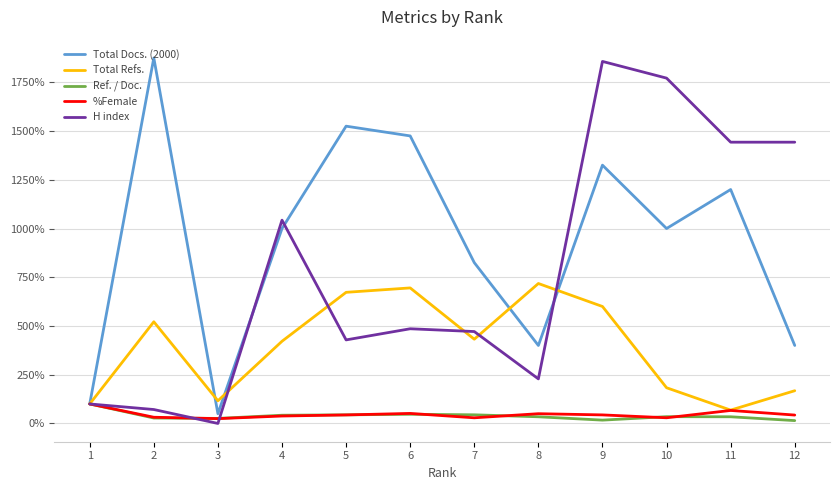

What is the maximum value shown in the chart?

1875.0